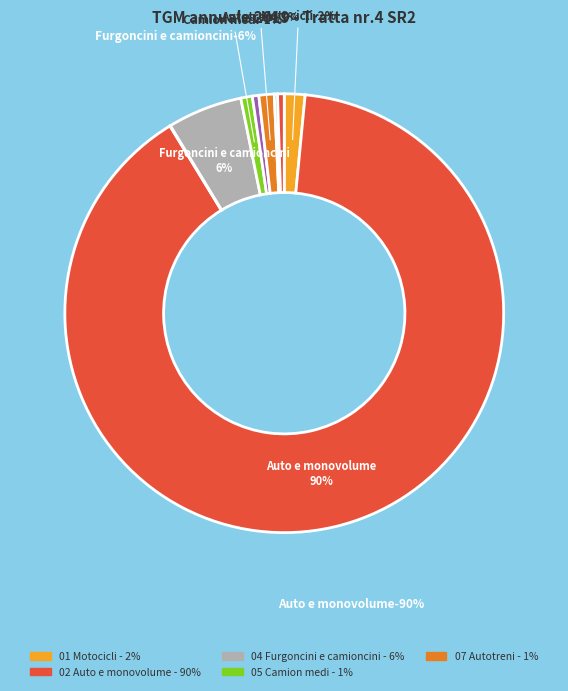

To the nearest percent, what is the average slice percentage?

11%